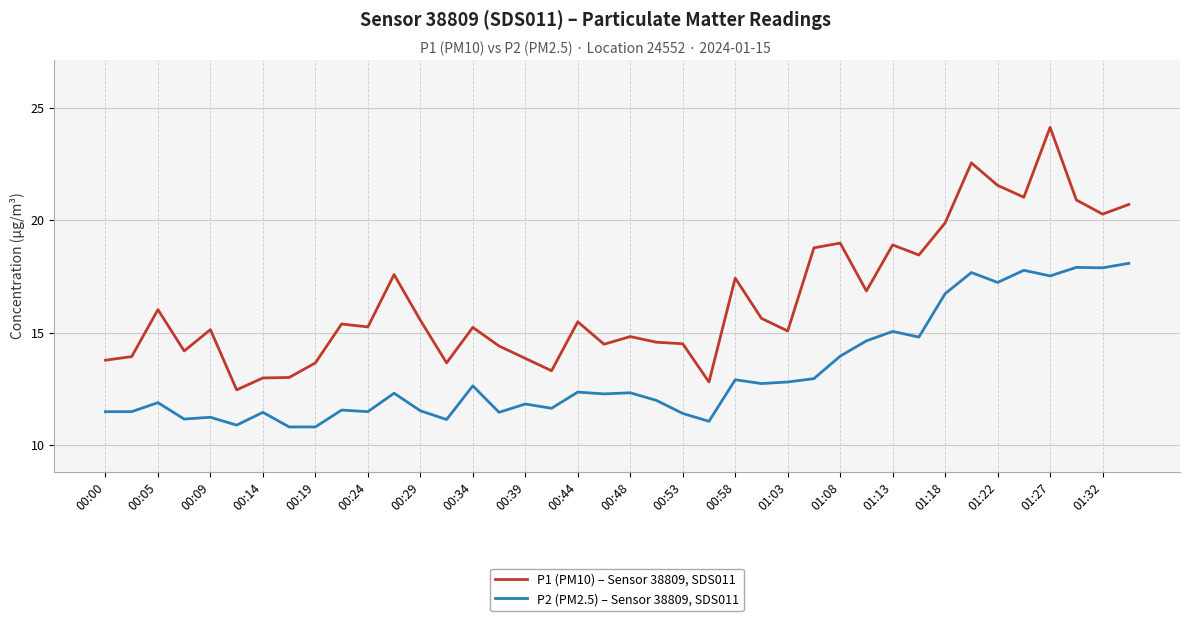

What are all the series names shown in the legend?

P1 (PM10) – Sensor 38809, SDS011, P2 (PM2.5) – Sensor 38809, SDS011